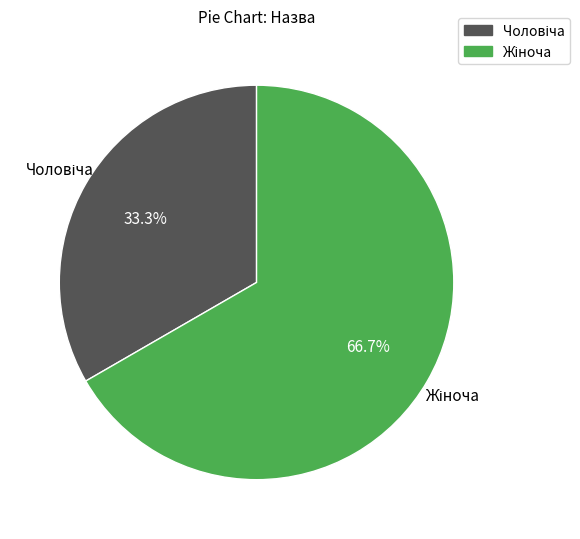

Is there any slice that represents more than half of the pie?

Yes